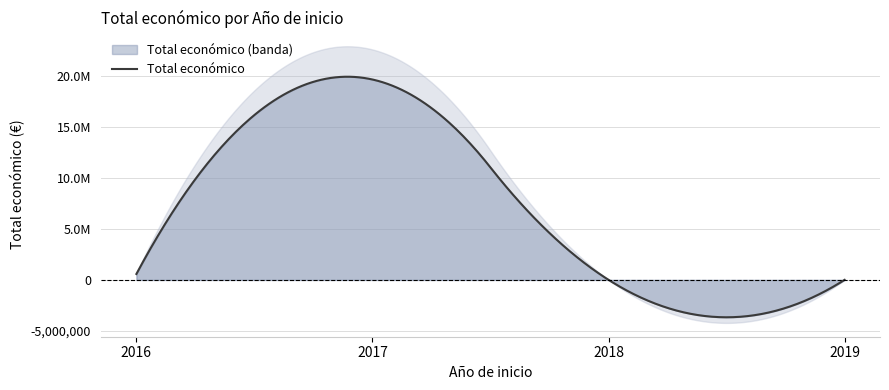

List the labels in order of value, smallest first.

2019, 2018, 2016, 2017